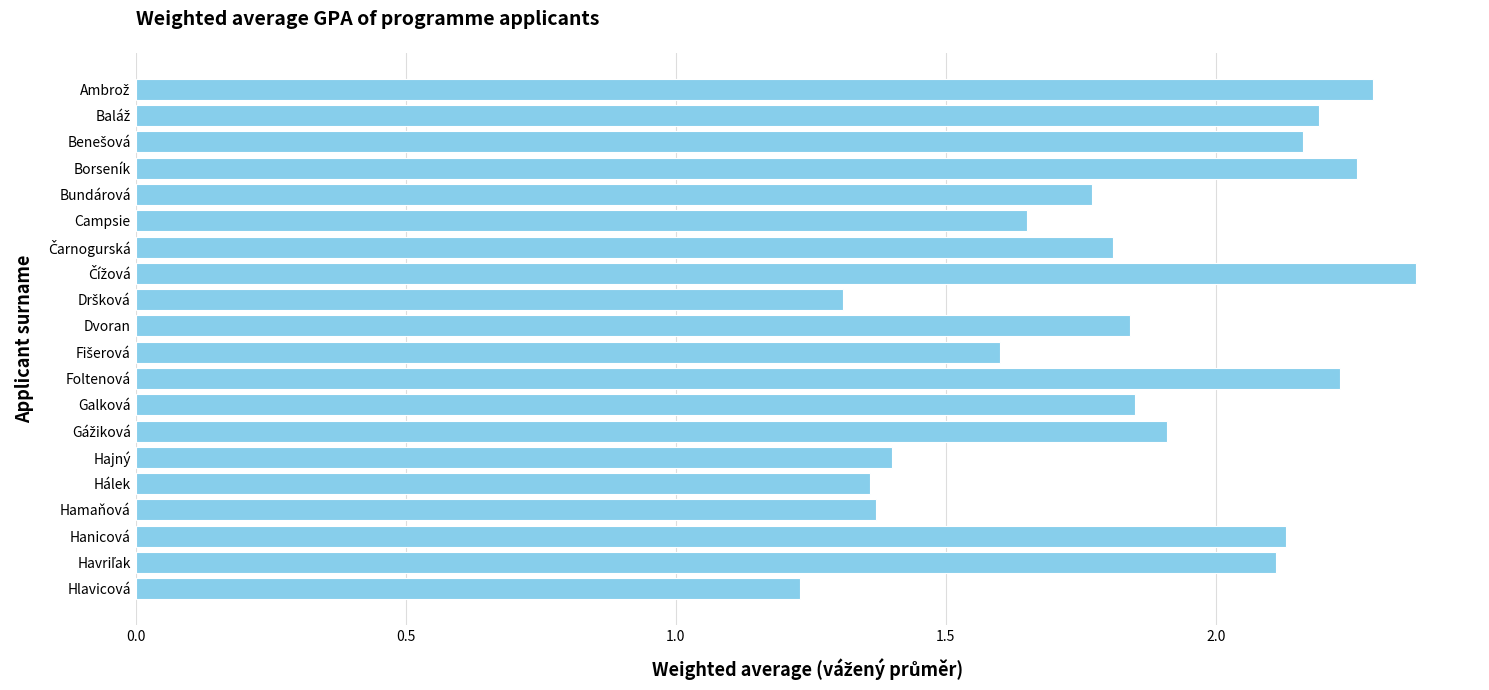

At which label is the value closest to 1?

Hlavicová